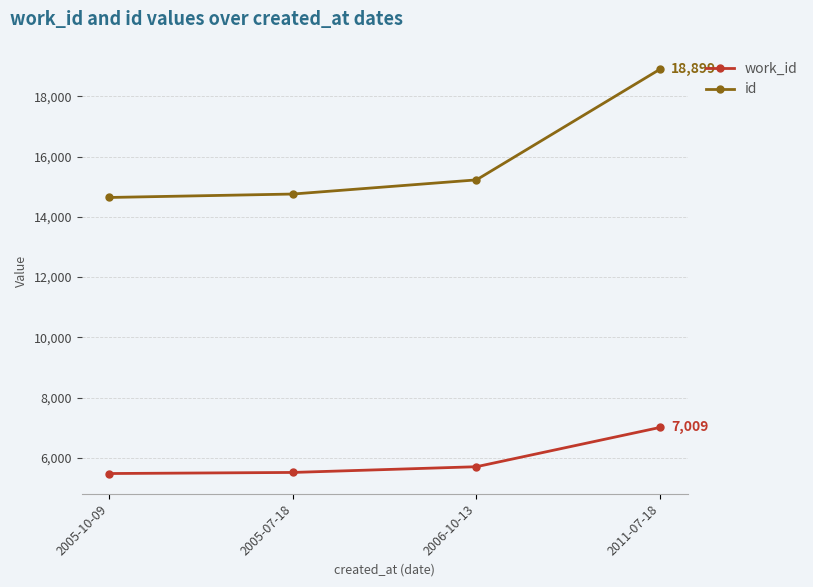

True or false: id and work_id cross at least once.

False